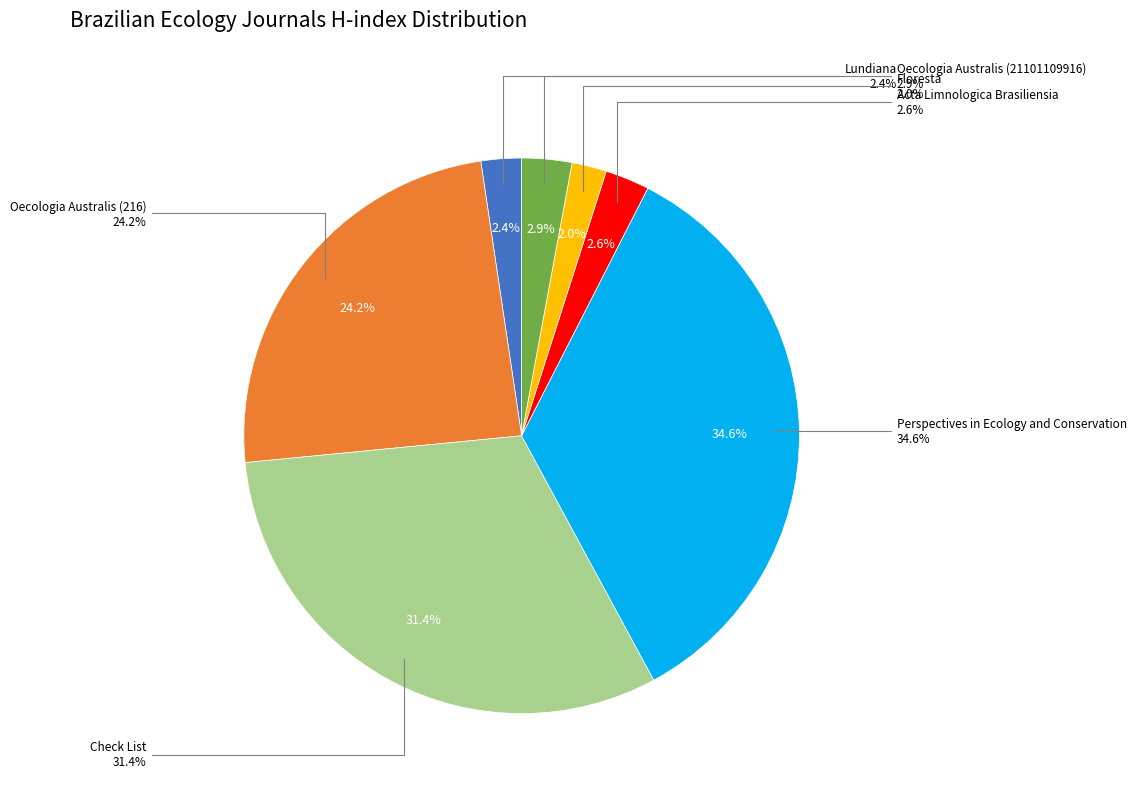

To the nearest percent, what is the average slice percentage?

14%